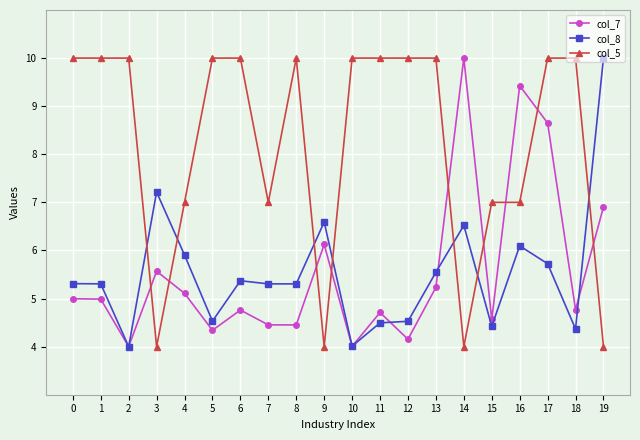

What is the value of the col_5 point at the 5th from the left?

7.0